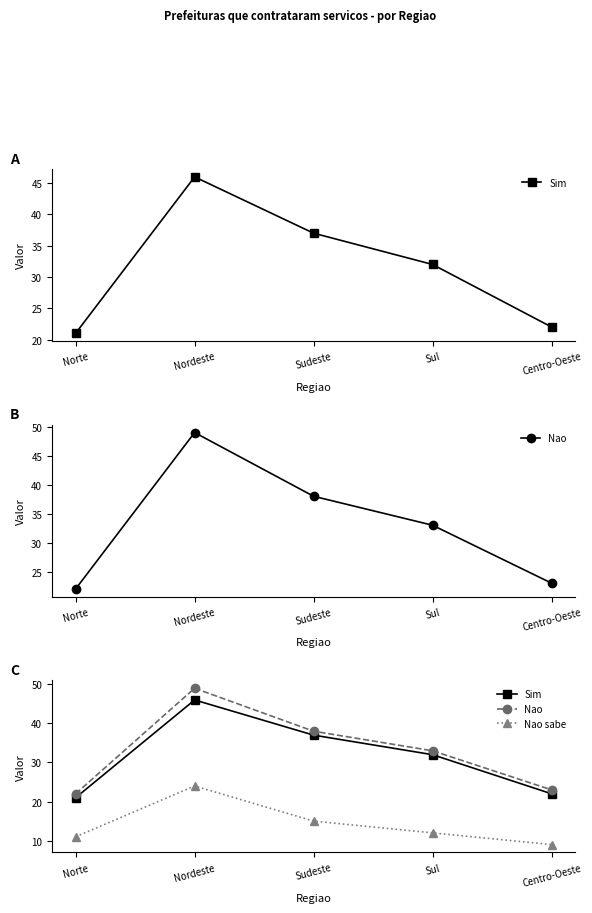

Is this an area chart (filled region under the line)?

No